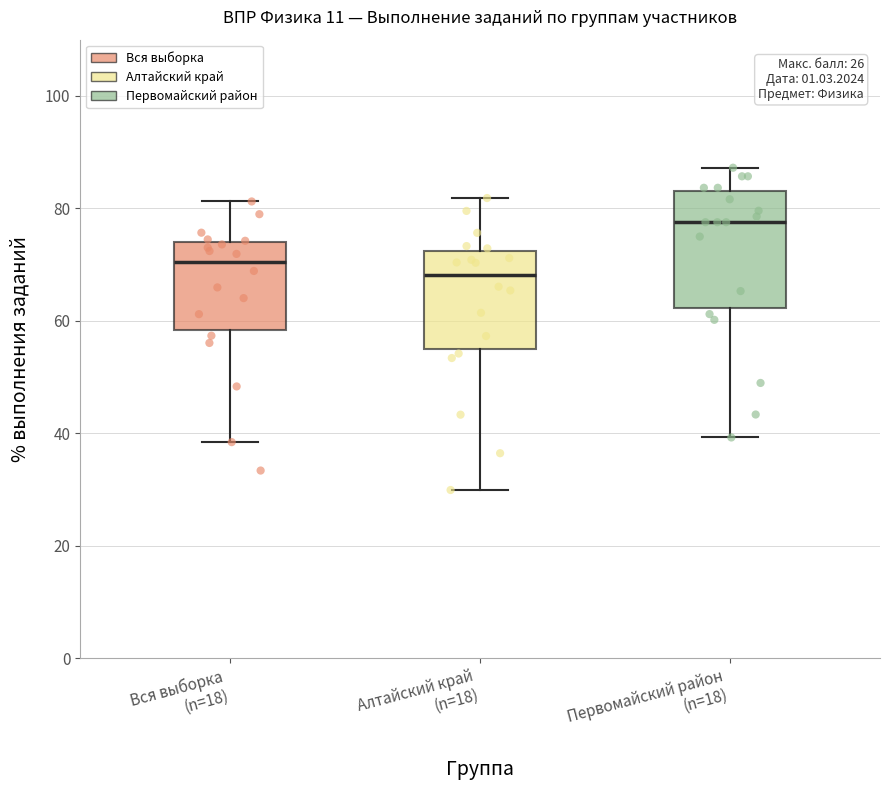

Which box's median line is the highest?

Первомайский район (n=18)